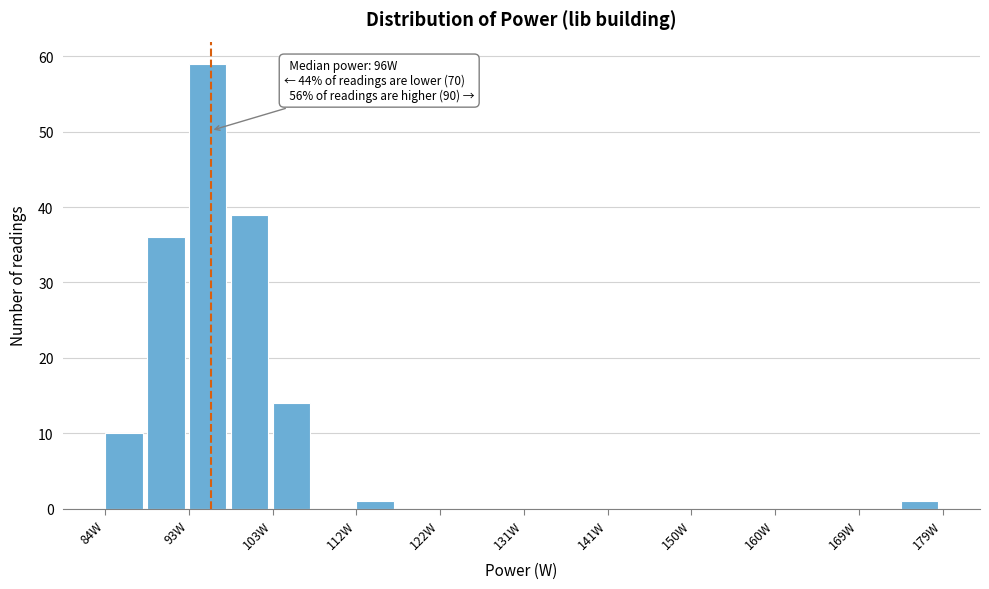

Over which range of the x-axis is the bar tallest?

94 to 98